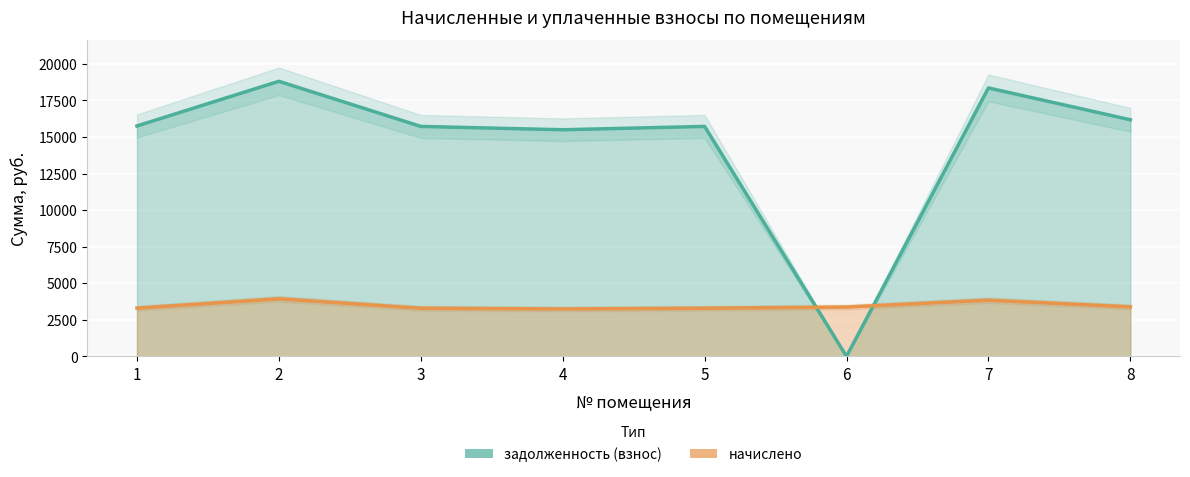

At how many categories does at least one series exceed 14850?

7